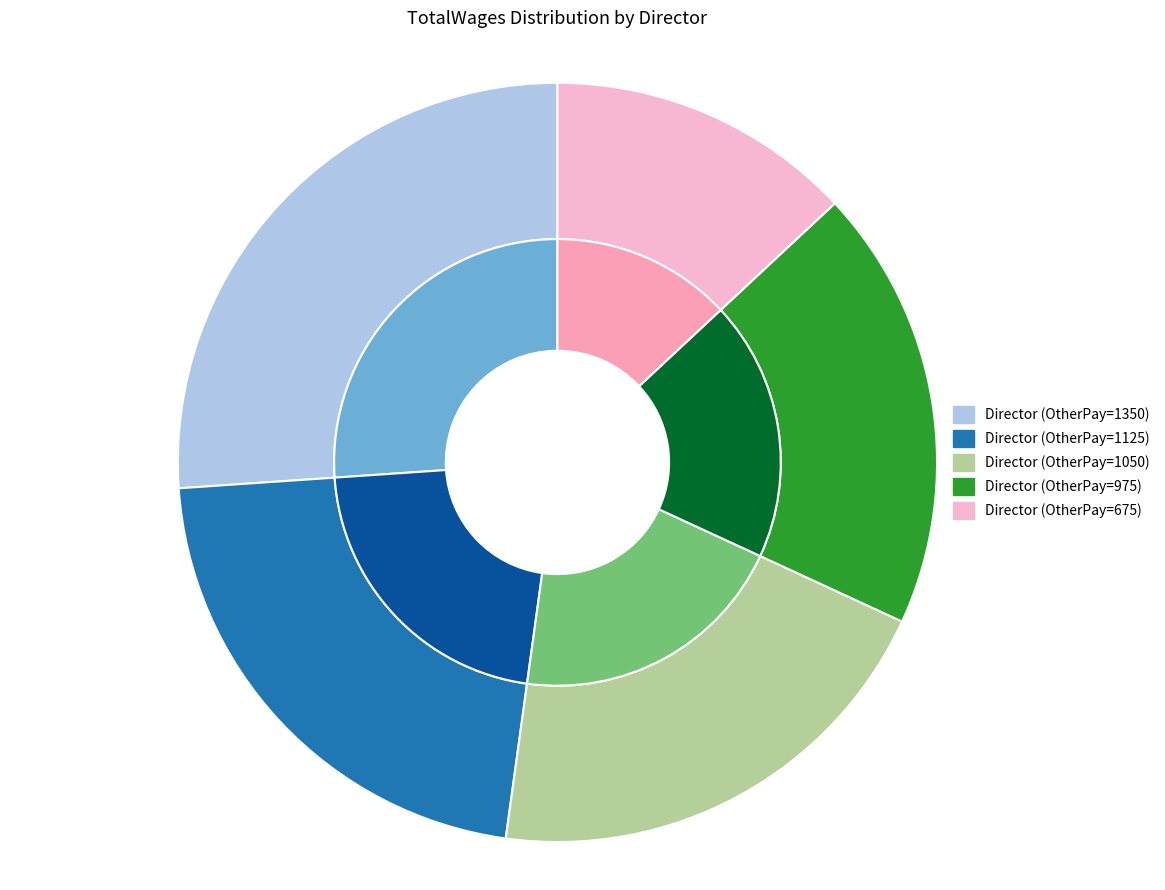

How many slices are in this pie chart?

5